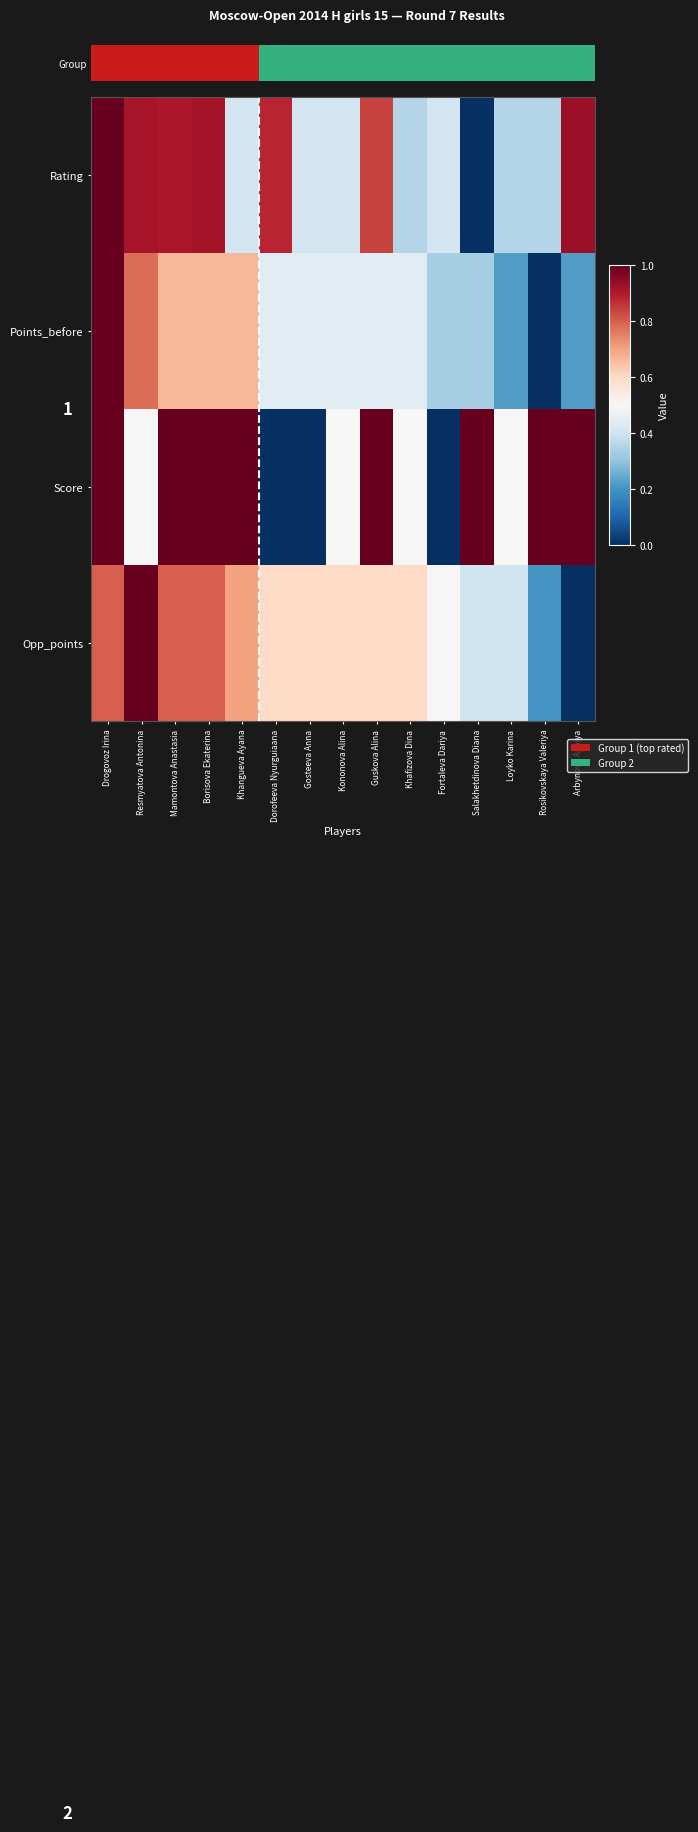

What is the highest value of the Rating series?

1.0